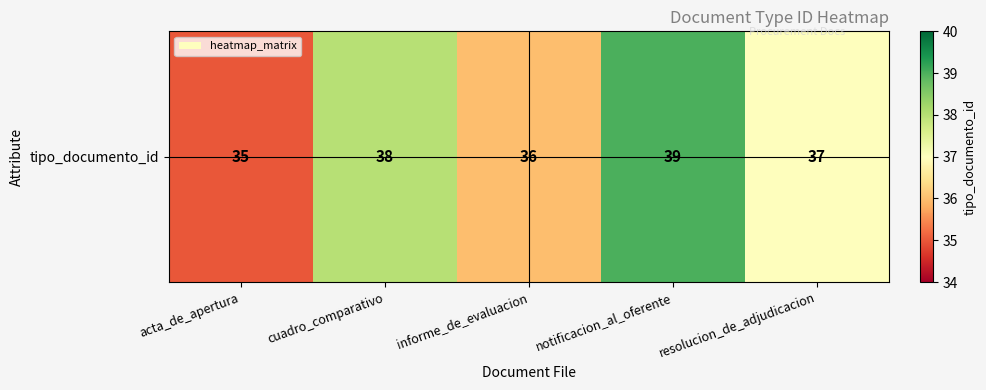

How many values are between 36 and 38?

3